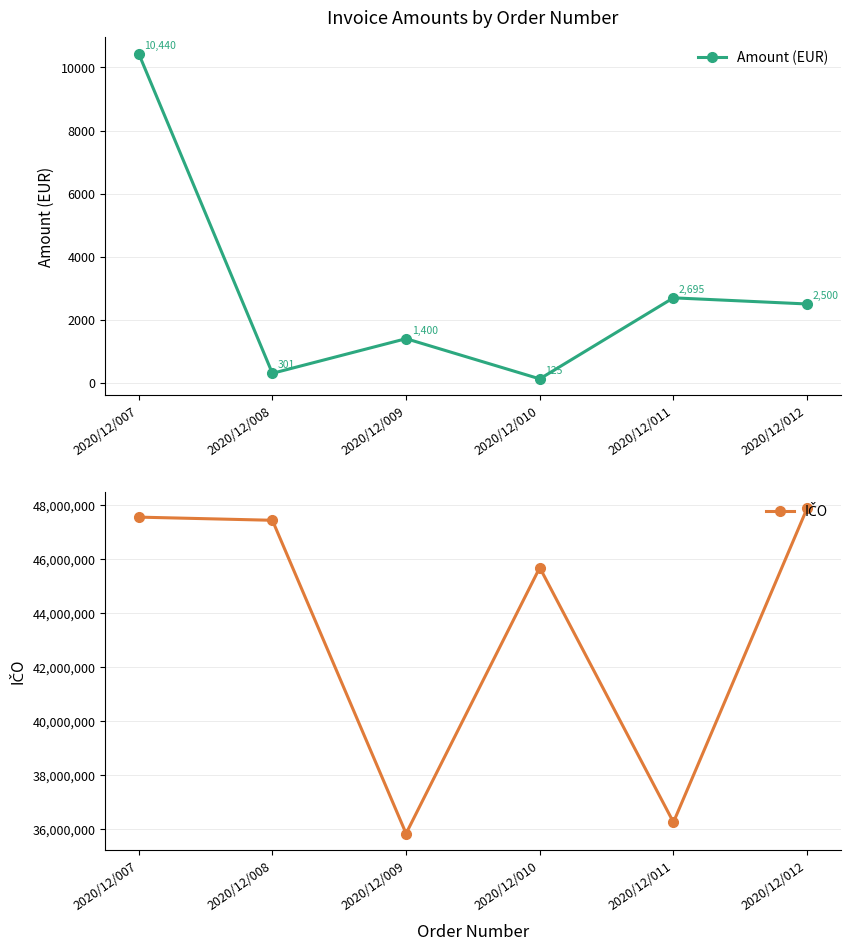

Is the value of Amount (EUR) at 2020/12/010 greater than the value of IČO at 2020/12/009?

No